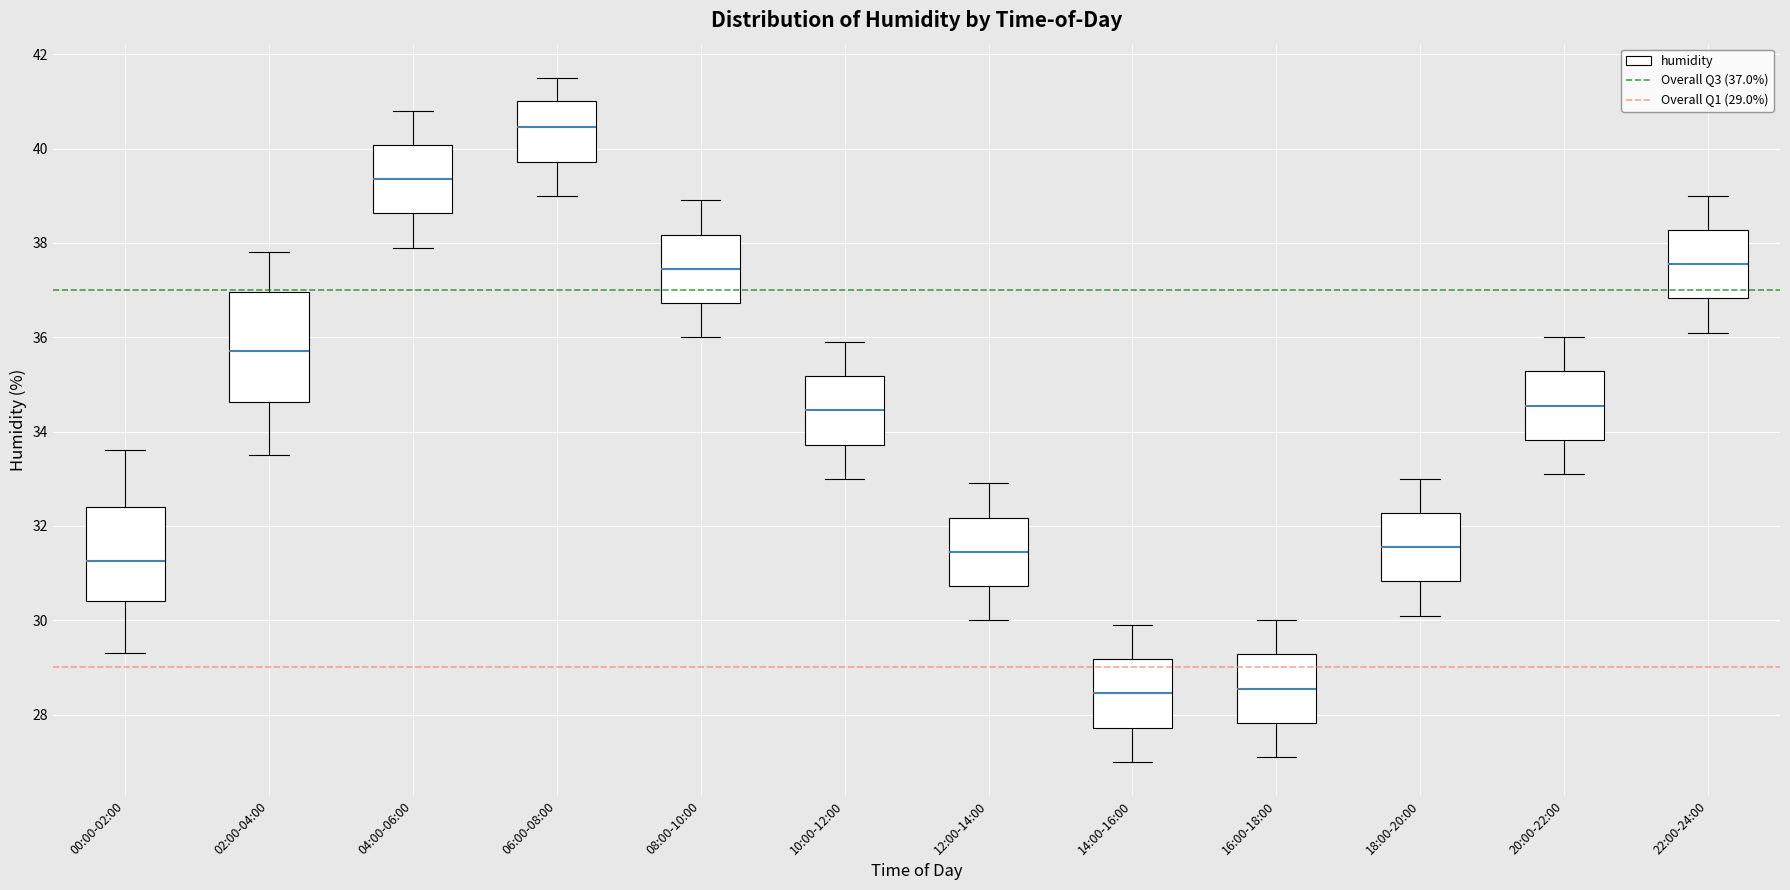

Reading left to right, transcribe this box plot: for each box, give where its median line is, the range the box spans, and where its two whiskers end, as read against the y-axis. The values are not printed on the chart, so give them approximately, as read against the axis.

00:00-02:00: median 31.2, box 30.4 to 32.4, whiskers 29.4 to 33.6
02:00-04:00: median 35.8, box 34.6 to 37.0, whiskers 33.6 to 37.8
04:00-06:00: median 39.4, box 38.6 to 40.0, whiskers 38.0 to 40.8
06:00-08:00: median 40.4, box 39.8 to 41.0, whiskers 39.0 to 41.6
08:00-10:00: median 37.4, box 36.8 to 38.2, whiskers 36.0 to 39.0
10:00-12:00: median 34.4, box 33.8 to 35.2, whiskers 33.0 to 36.0
12:00-14:00: median 31.4, box 30.8 to 32.2, whiskers 30.0 to 33.0
14:00-16:00: median 28.4, box 27.8 to 29.2, whiskers 27.0 to 30.0
16:00-18:00: median 28.6, box 27.8 to 29.2, whiskers 27.2 to 30.0
18:00-20:00: median 31.6, box 30.8 to 32.2, whiskers 30.2 to 33.0
20:00-22:00: median 34.6, box 33.8 to 35.2, whiskers 33.2 to 36.0
22:00-24:00: median 37.6, box 36.8 to 38.2, whiskers 36.2 to 39.0